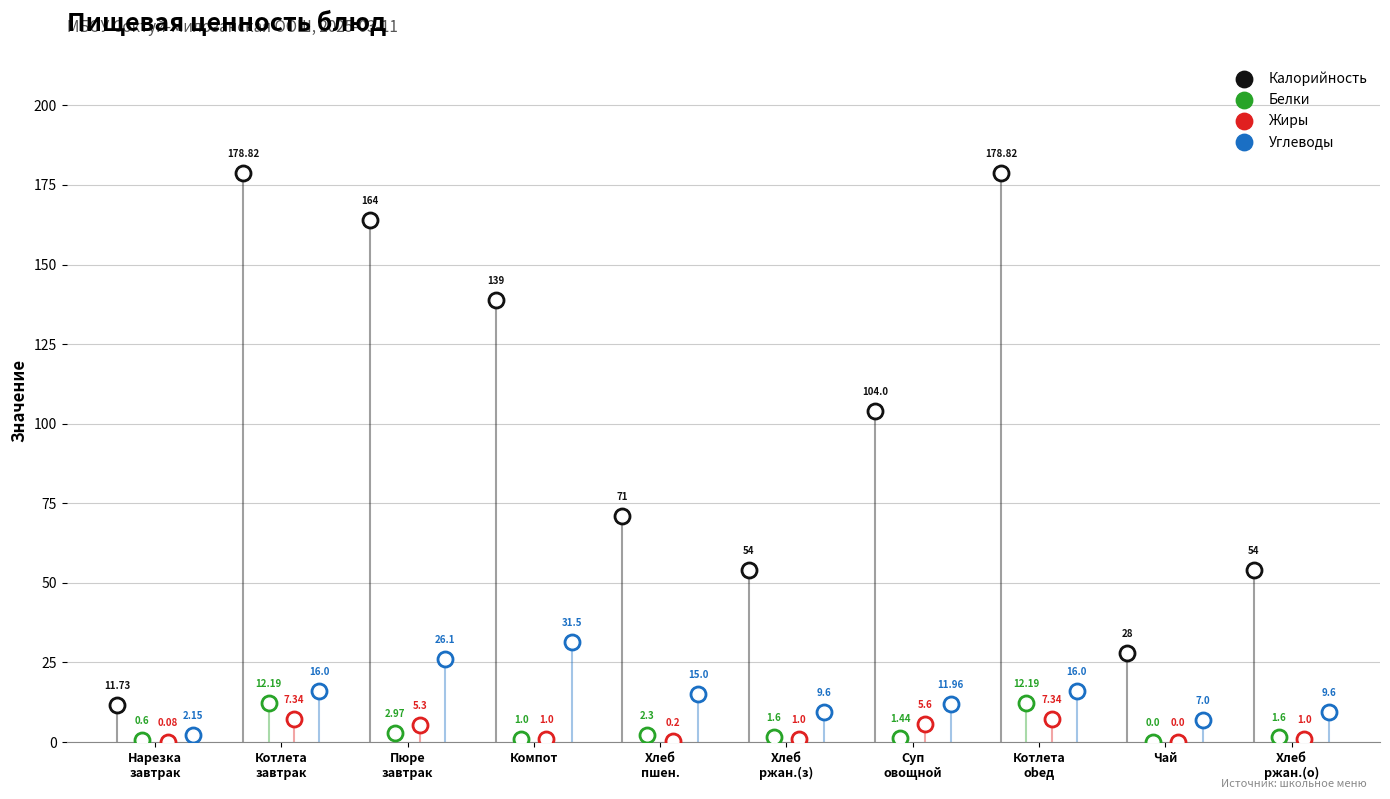

At which category is the sum across all series the highest?

Котлета
завтрак